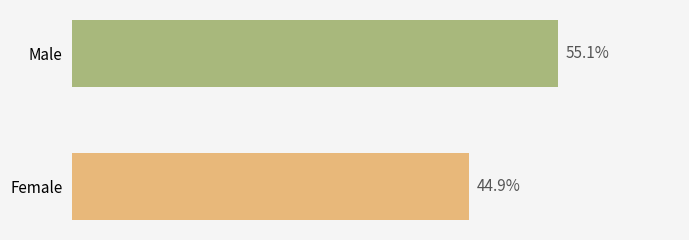

Rank the categories by value from lowest to highest.

Female, Male